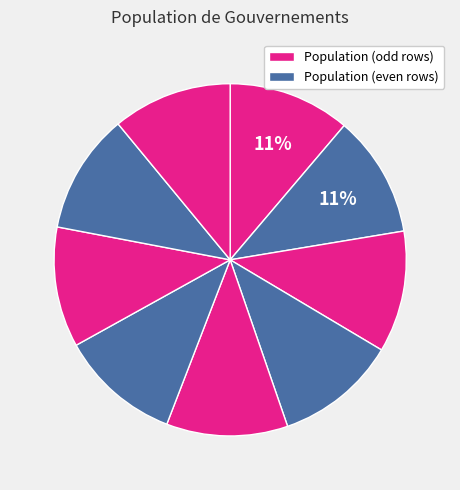

How many segments does this pie chart have?

9